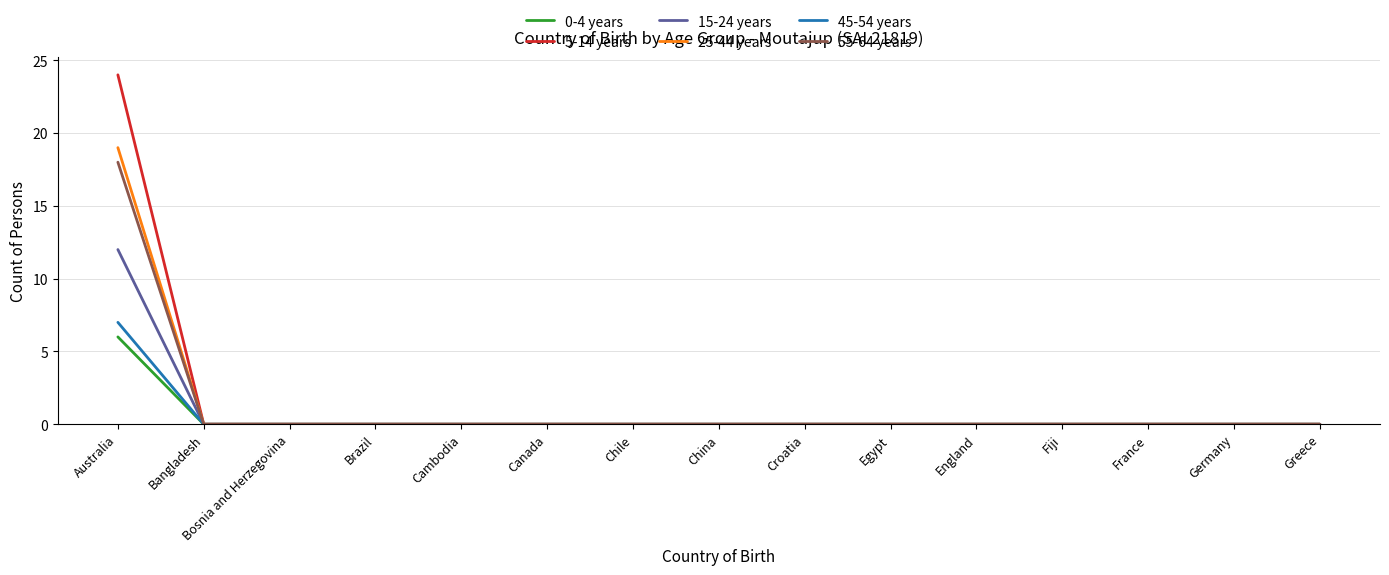

The value of 15-24 years at Egypt is 0. True or false?

True